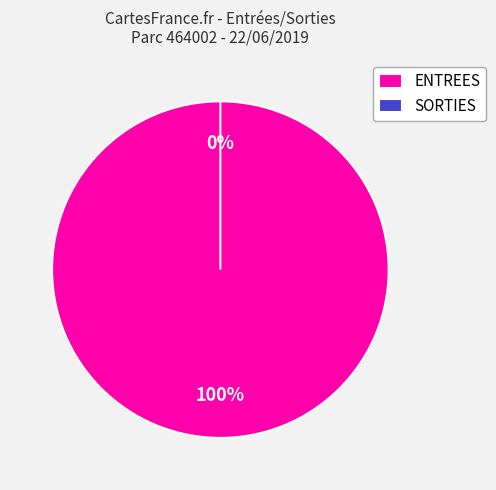

Rank the categories by value from lowest to highest.

SORTIES, ENTREES